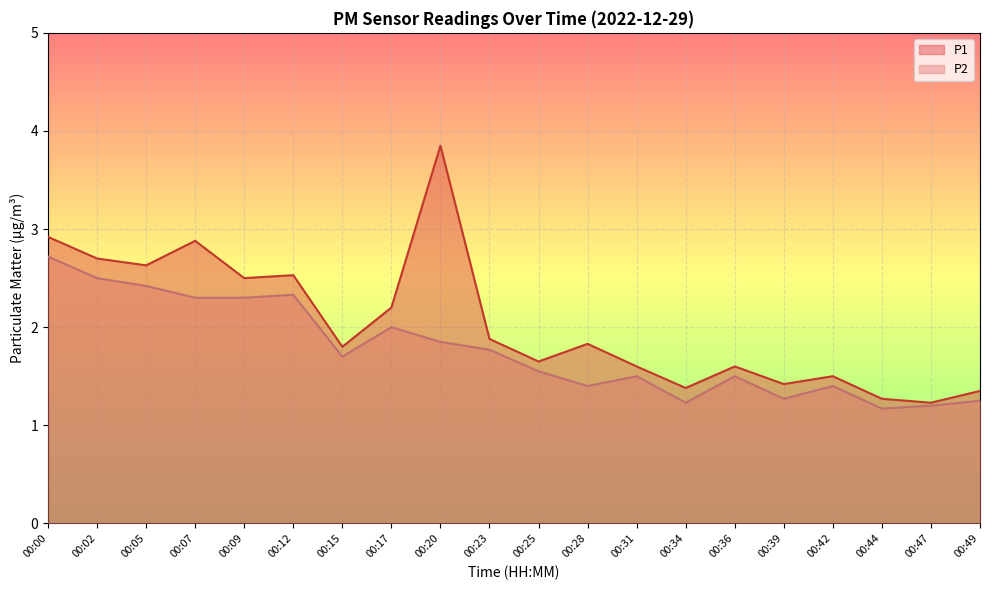

Where is P1 nearest to the value 2?

00:23